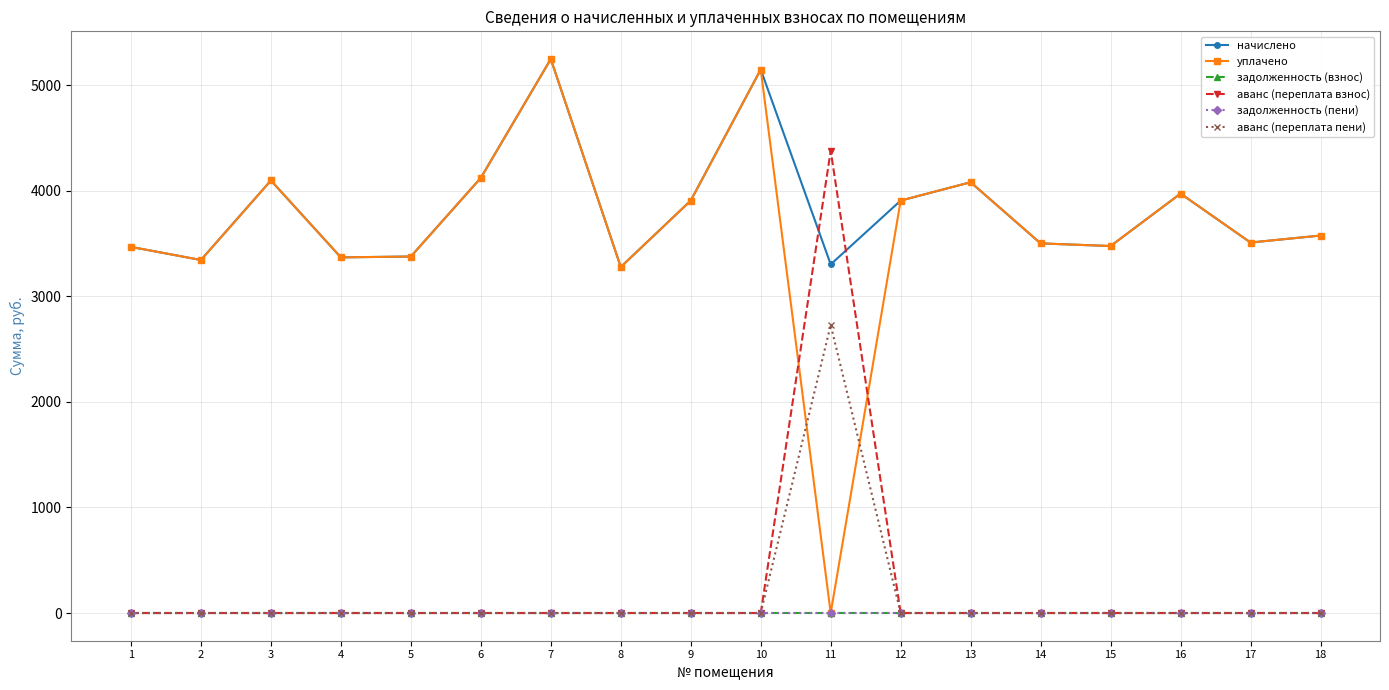

How many lines are shown in the chart?

6